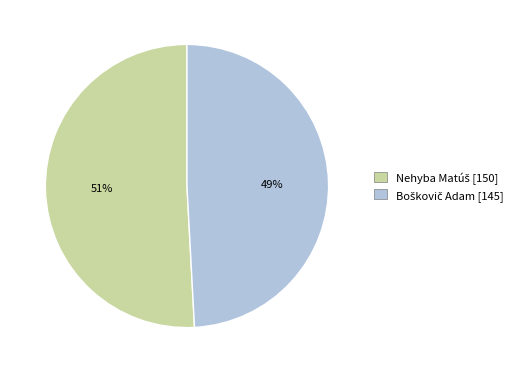

Count the number of slices in the pie.

2